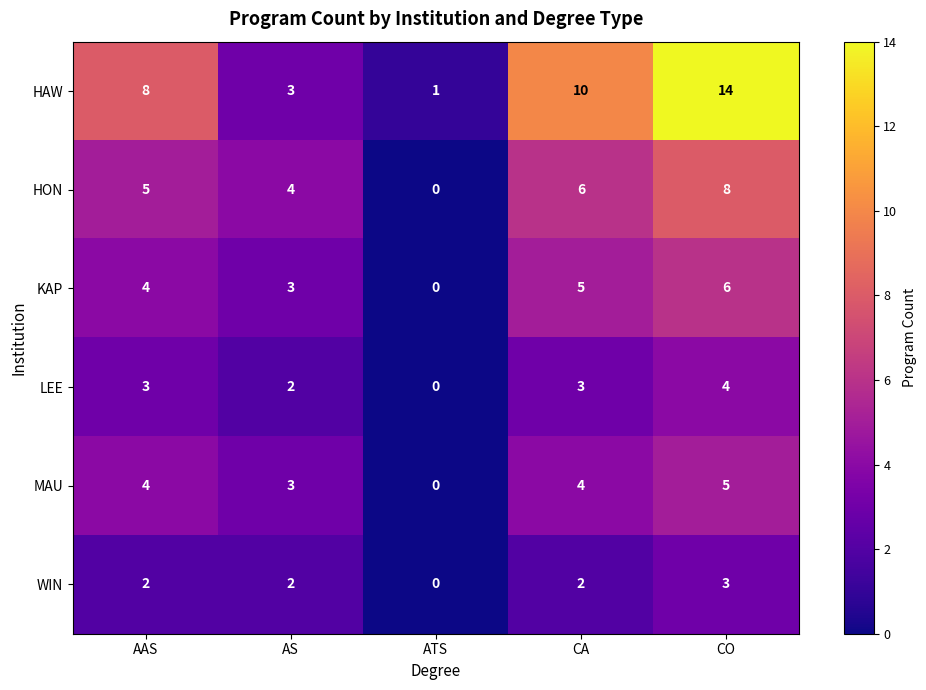

What is the difference between the maximum and minimum values in the KAP series?

6